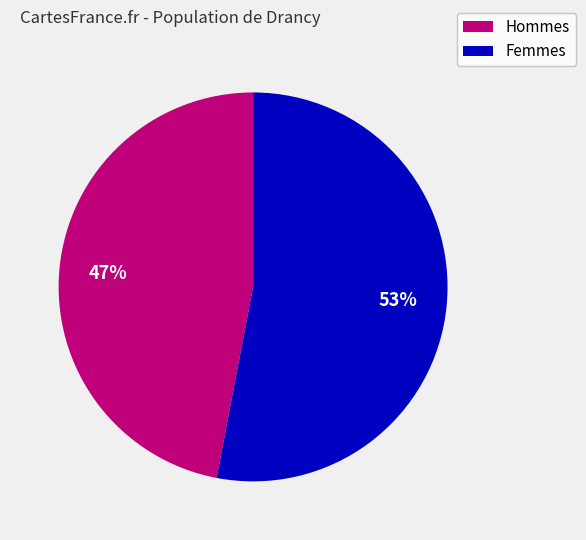

To the nearest percent, what is the difference between the largest and smallest slice percentages?

6%